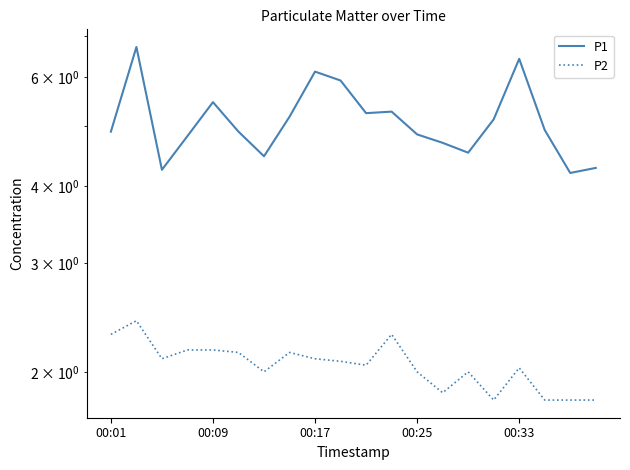

What is the difference between the second highest and second lowest values in the P2 series?

0.5